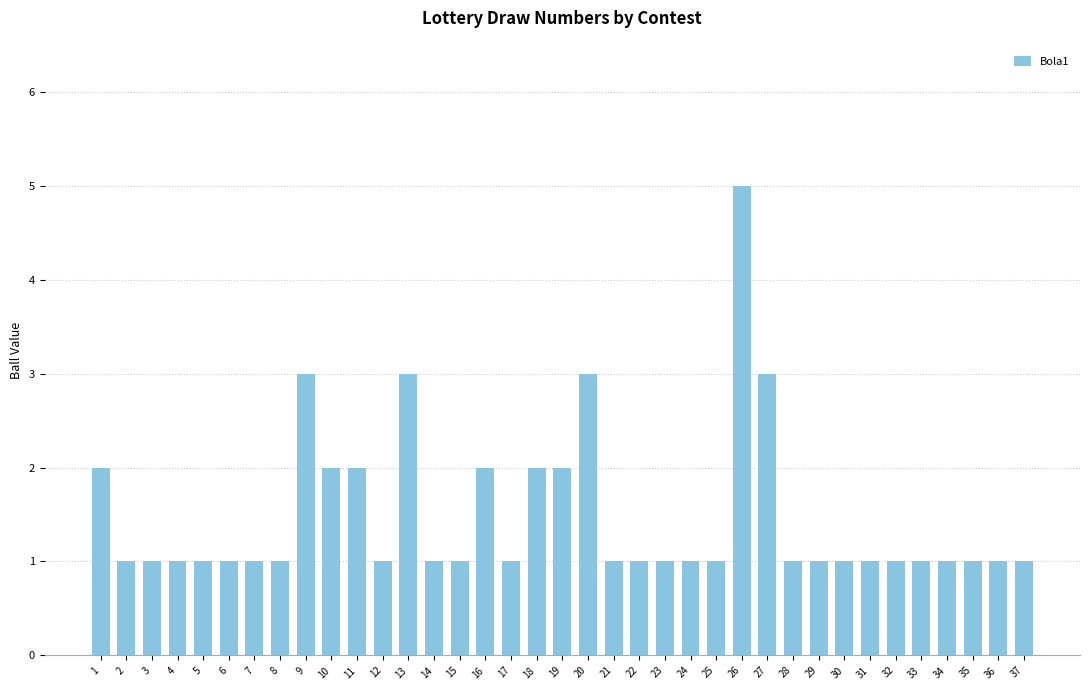

What is the change in value from 5 to 20?

+2